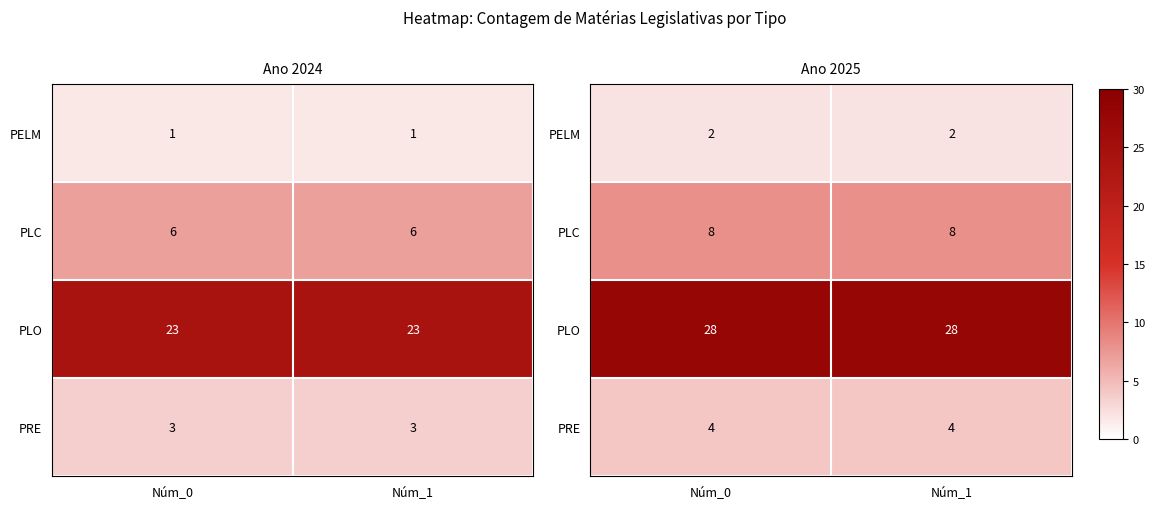

What is the sum of the PRE values at Núm_0 and Núm_1?

8